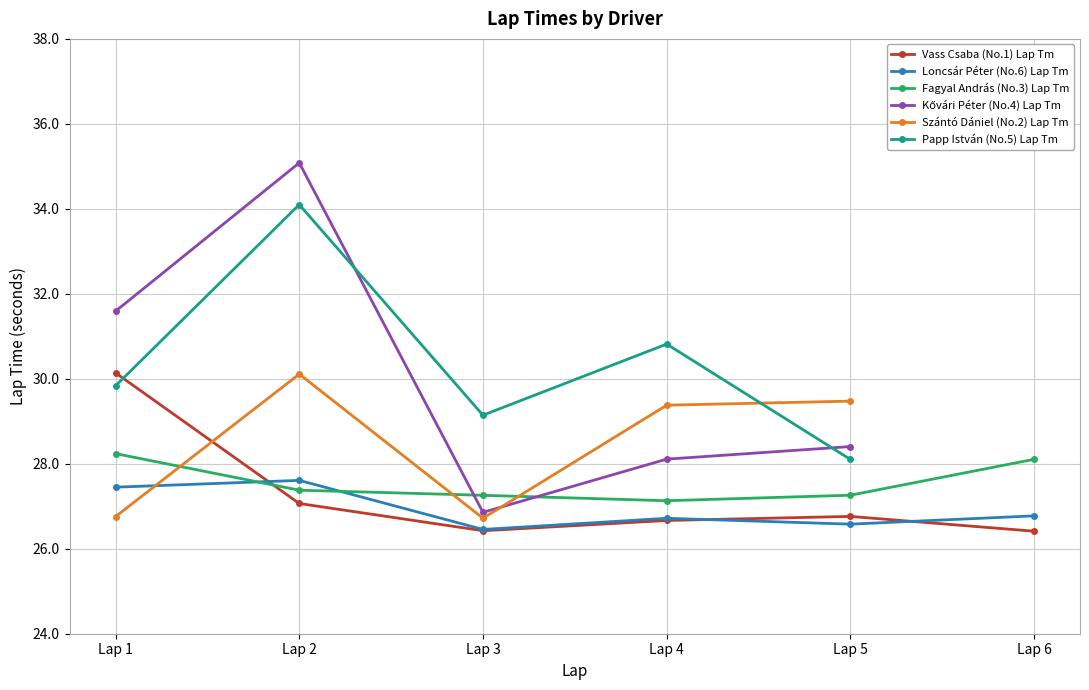

At which category does Fagyal András (No.3) Lap Tm reach its first local valley?

Lap 4